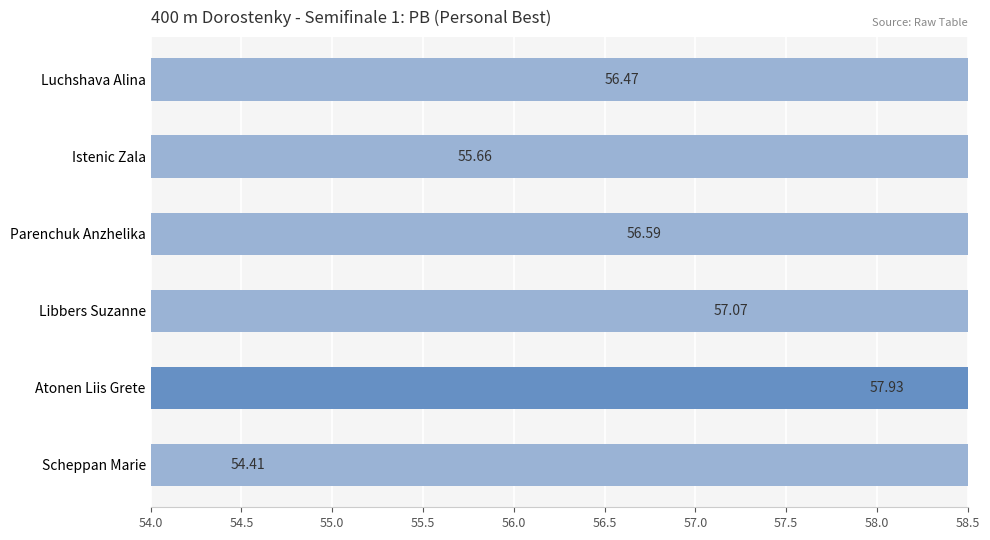

What is the difference between the maximum and second lowest values?

2.3